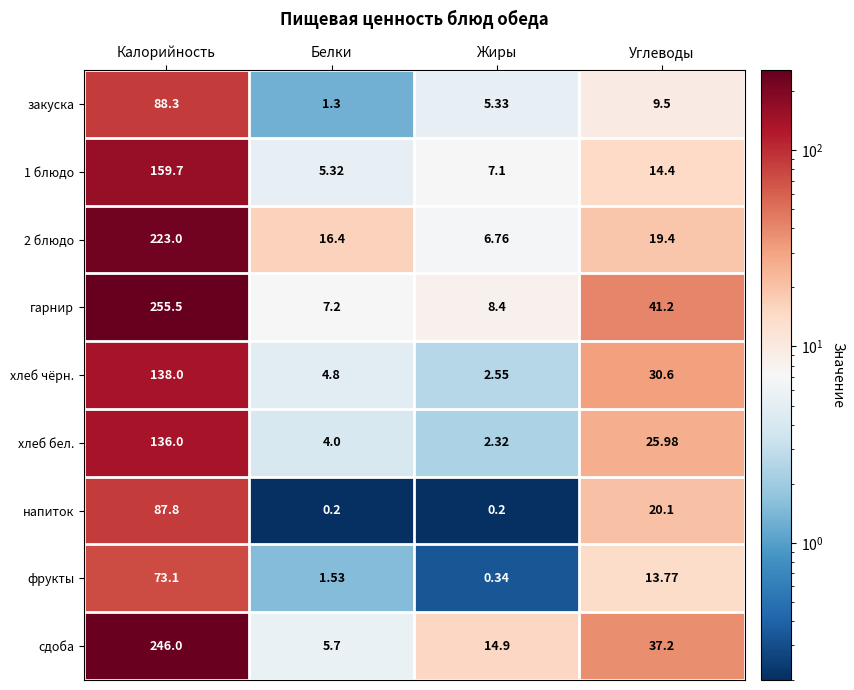

Which series has the largest range (max minus min)?

гарнир